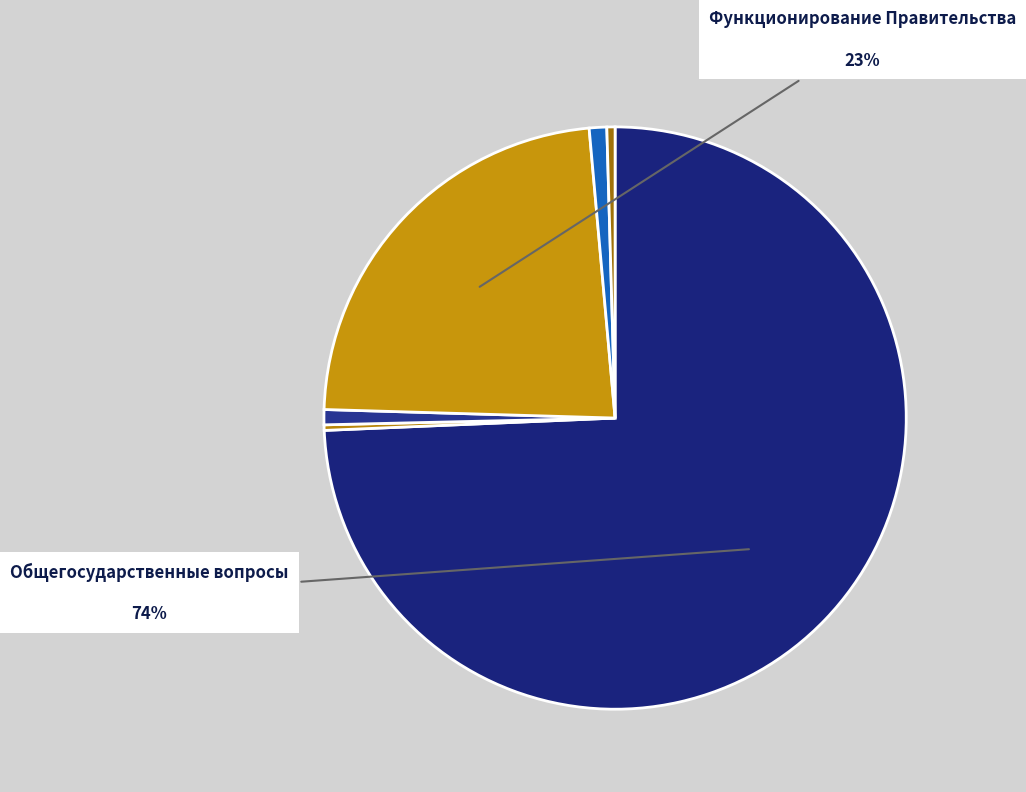

Which slice represents more than half of the pie?

Общегосударственные вопросы